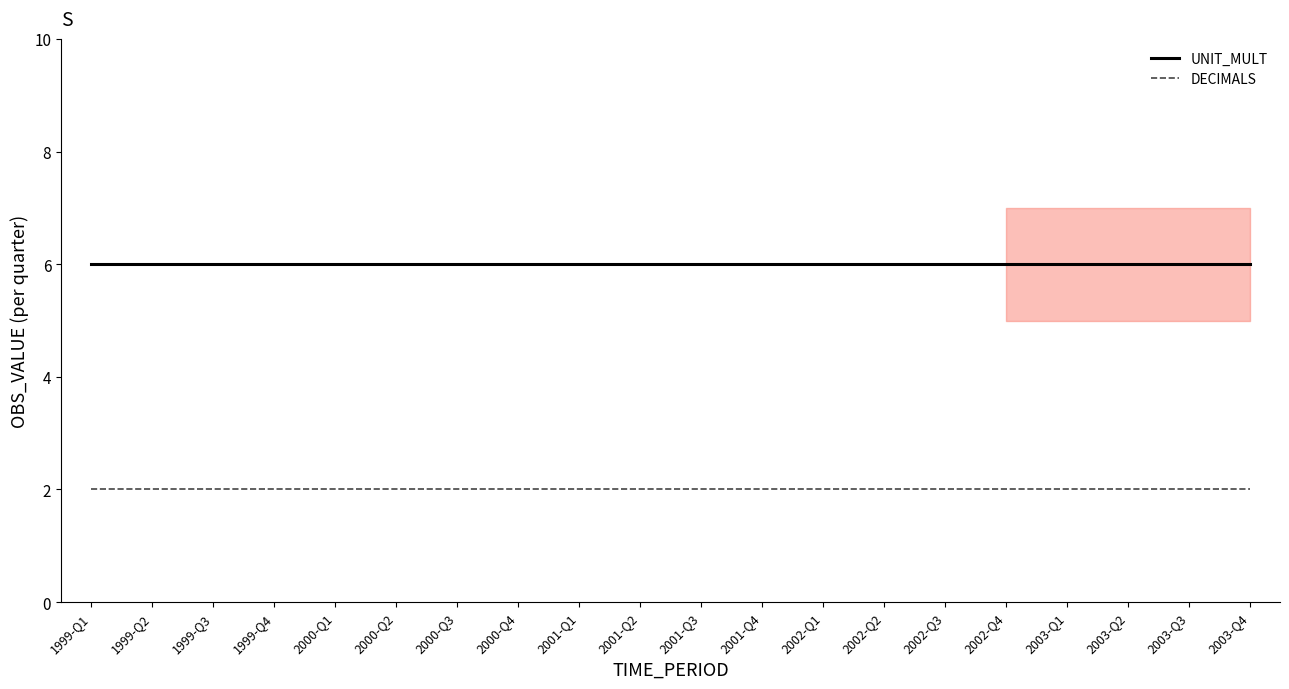

Between 2000-Q2 and 2001-Q4, which series saw the biggest shift?

UNIT_MULT